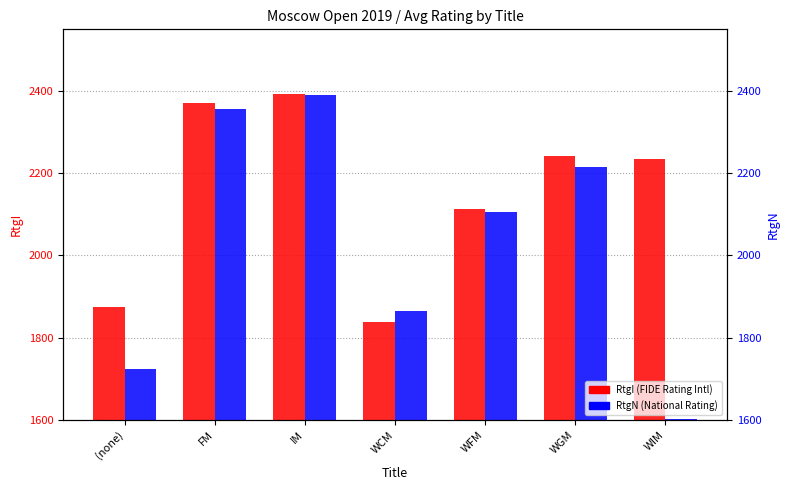

True or false: RtgI (FIDE Rating Intl) has a value of 3634.4 at FM.

False